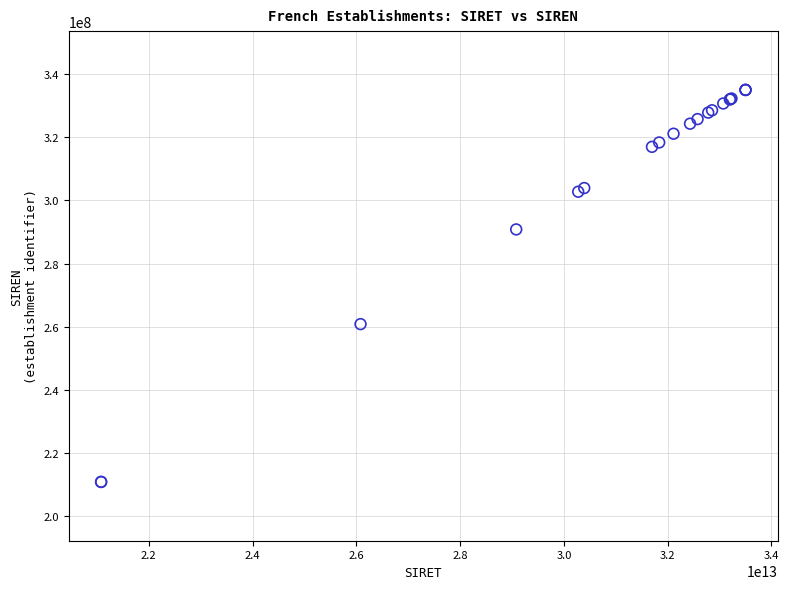

What Y value in the scatter plot is closest to 272904005?

260800750